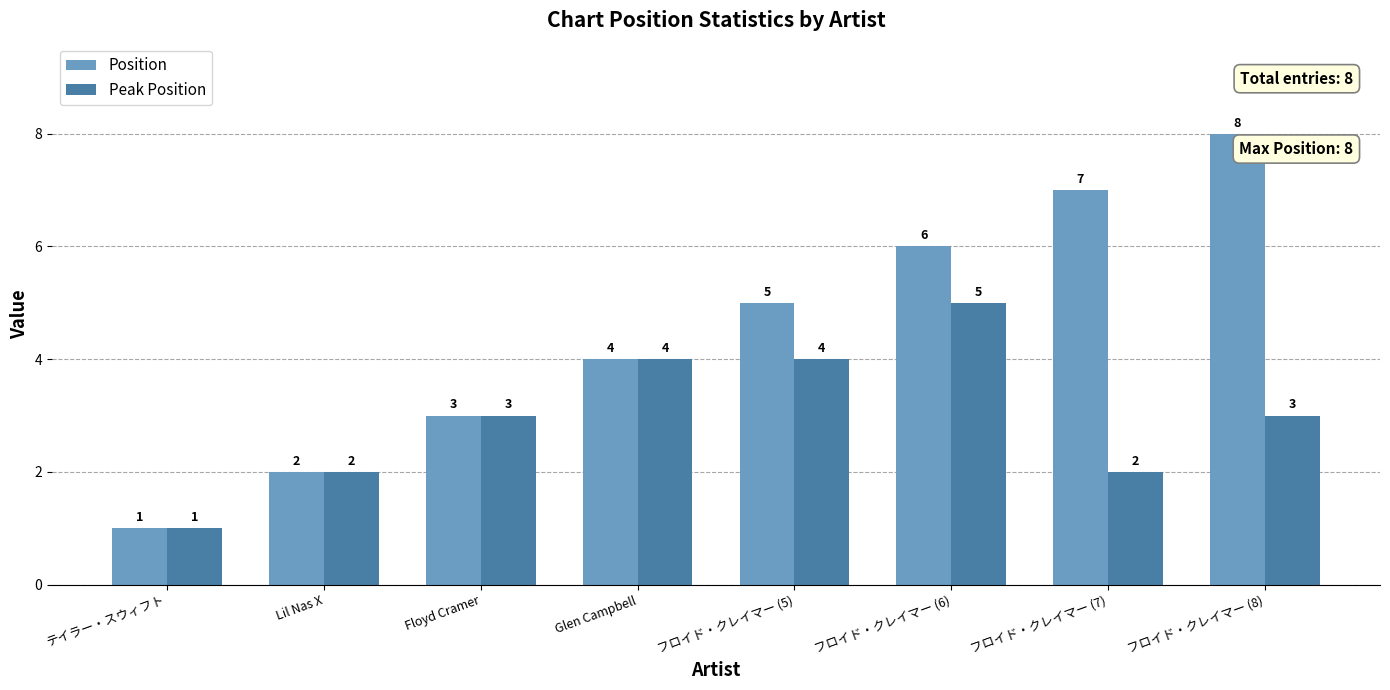

The Position series shows 0 at テイラー・スウィフト. True or false?

False